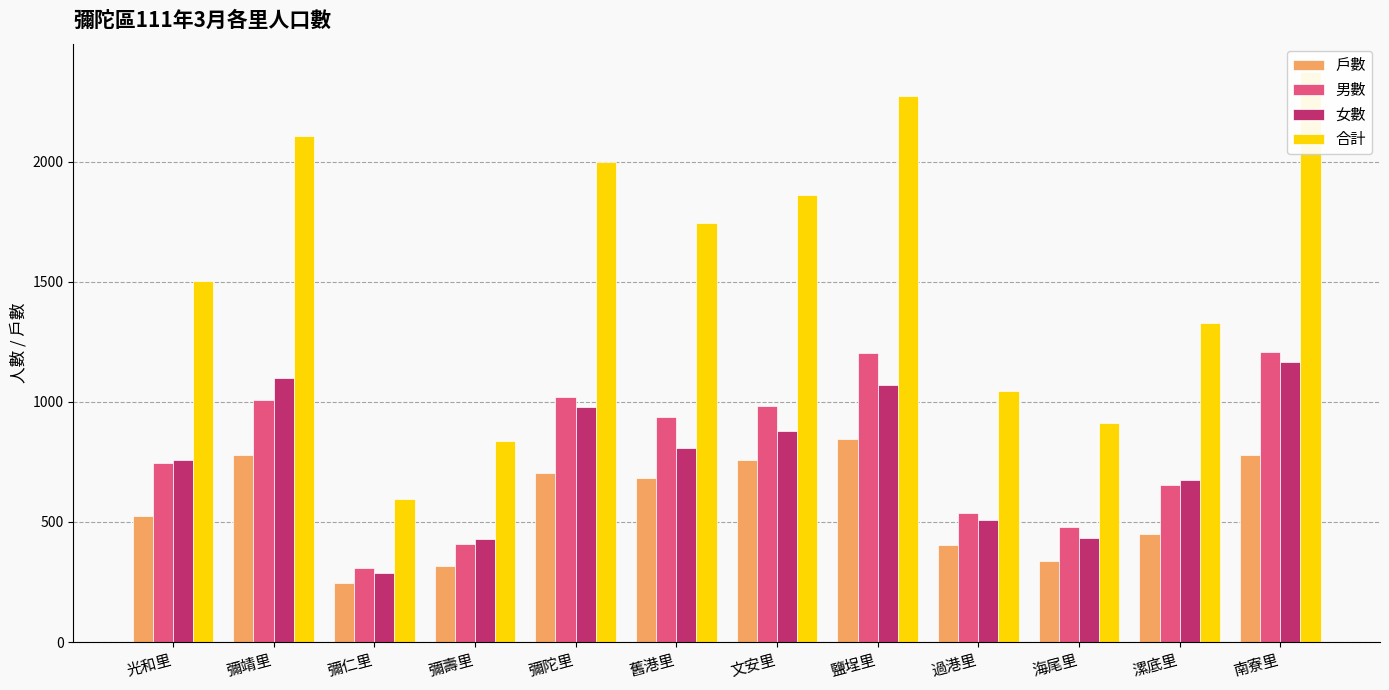

Are the bars grouped side by side (vs. stacked)?

Yes